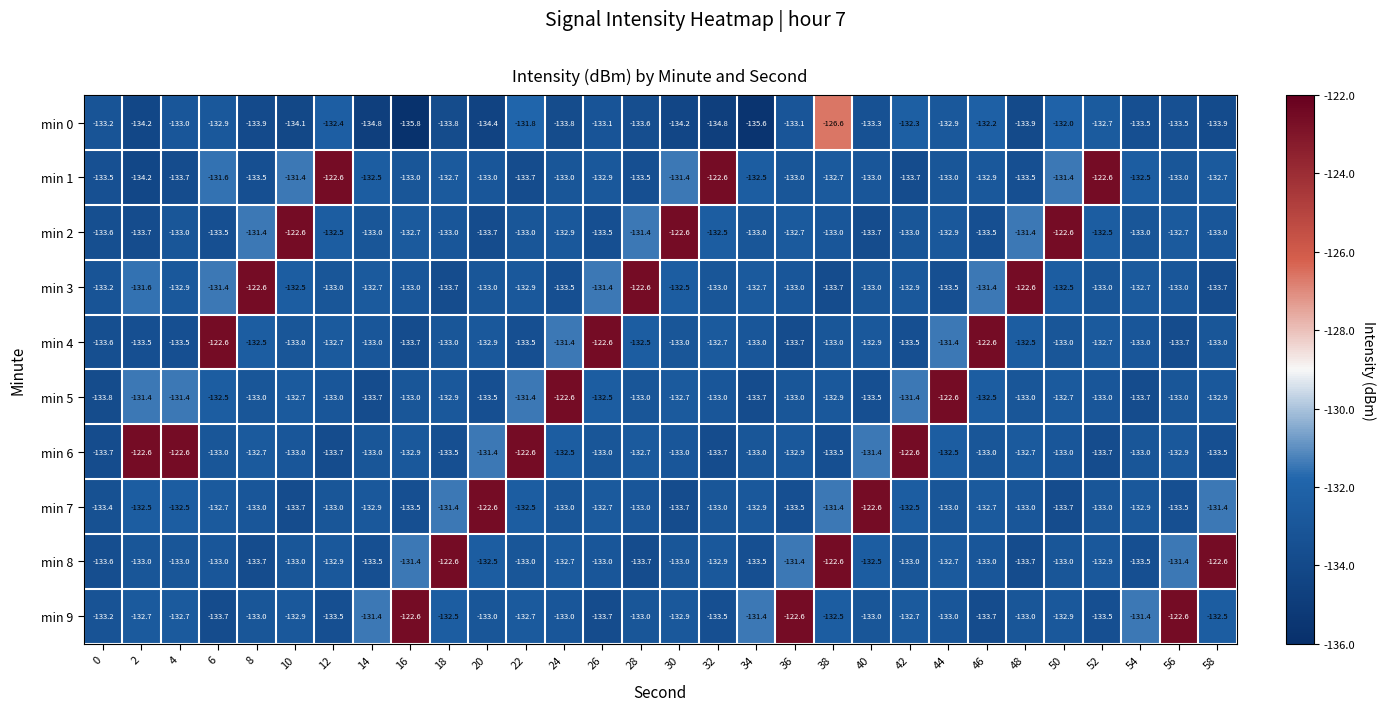

What is the approximate value of min 0 at 28?

-133.6